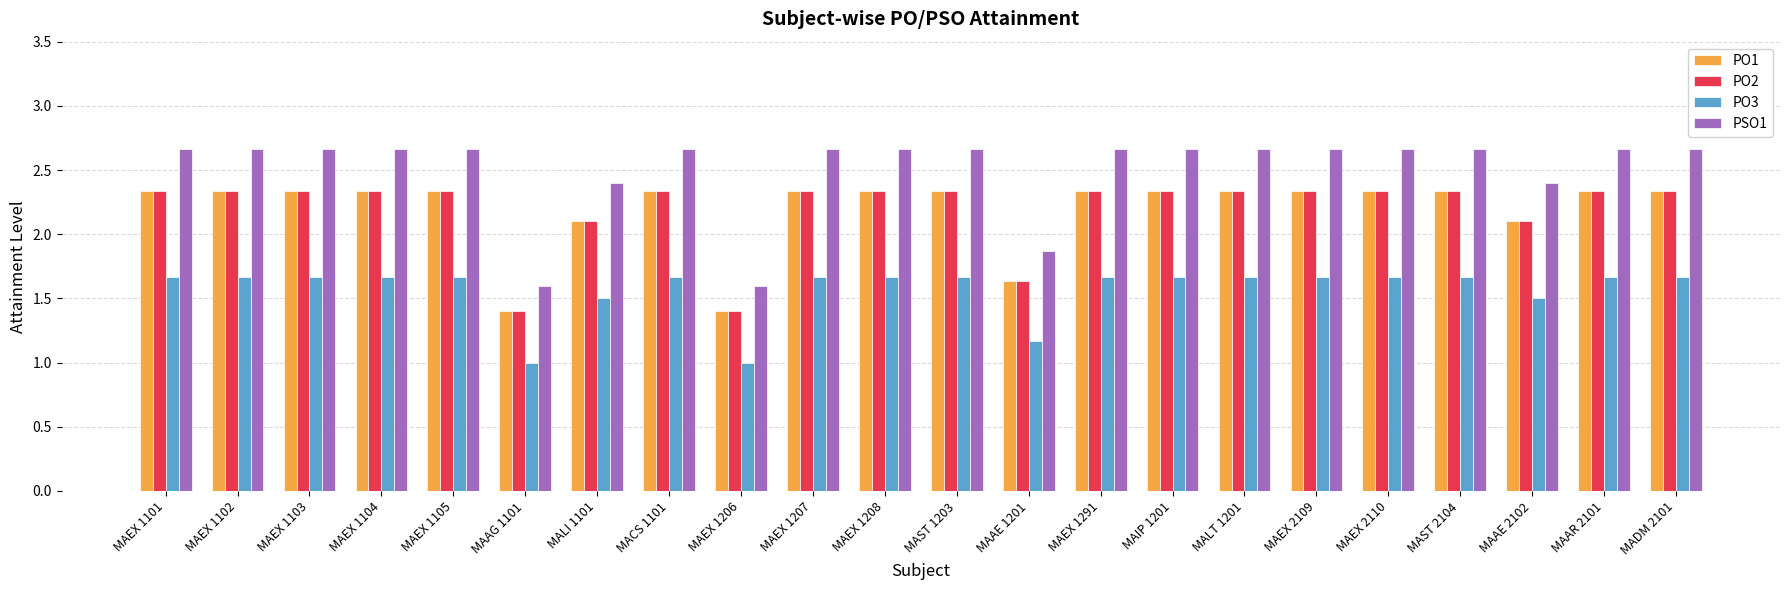

What is the spread (max minus min) of values at MAAE 2102?

0.9